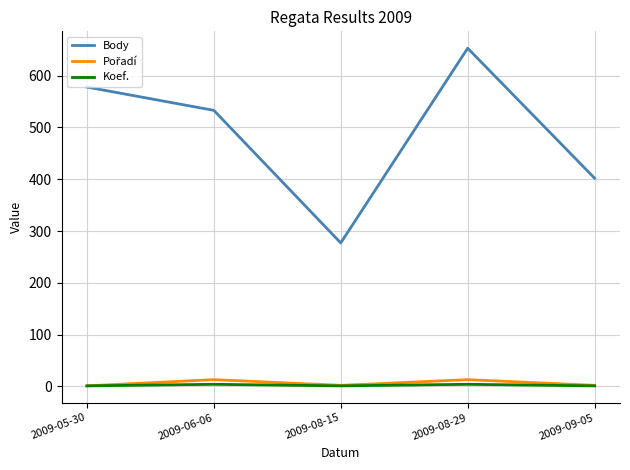

True or false: Body and Koef. cross at least once.

False